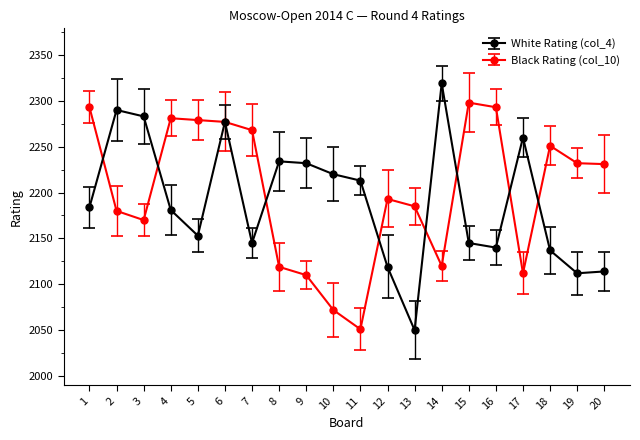

True or false: White Rating (col_4) has more than 0 interior local peaks.

True